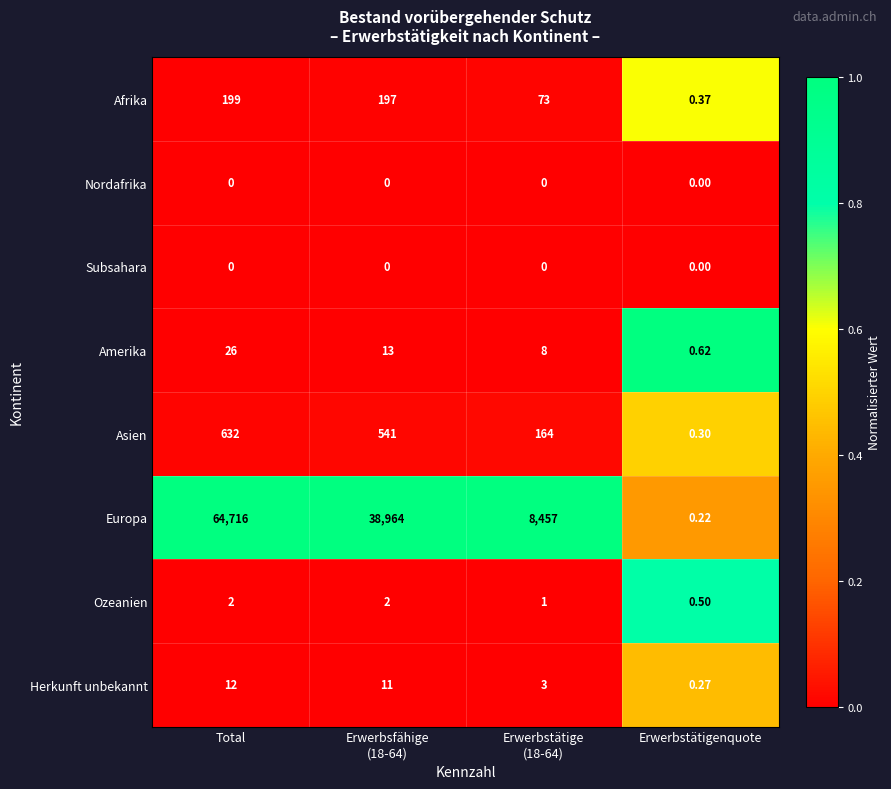

Which category has the highest value across all series?

Total